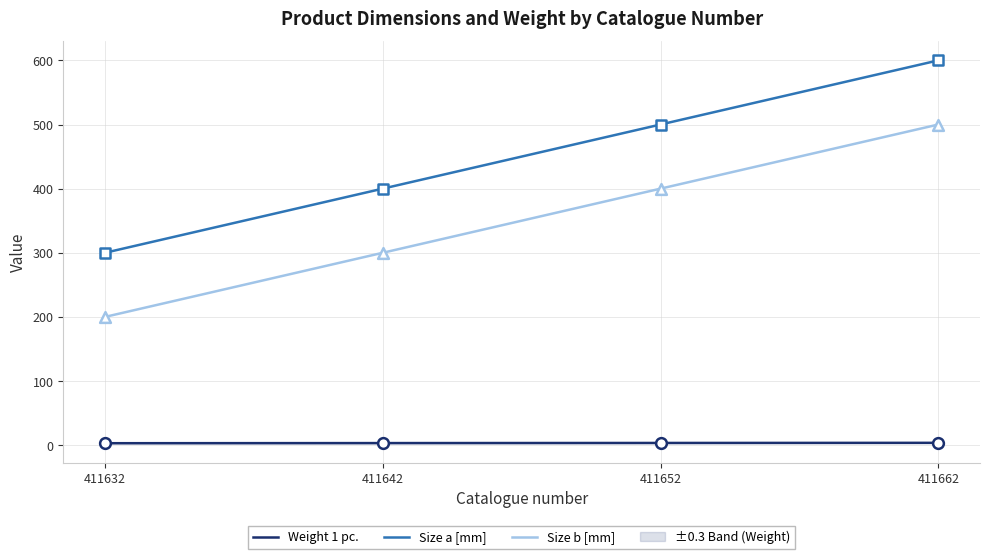

What is the total value across all series at 411652?

903.5